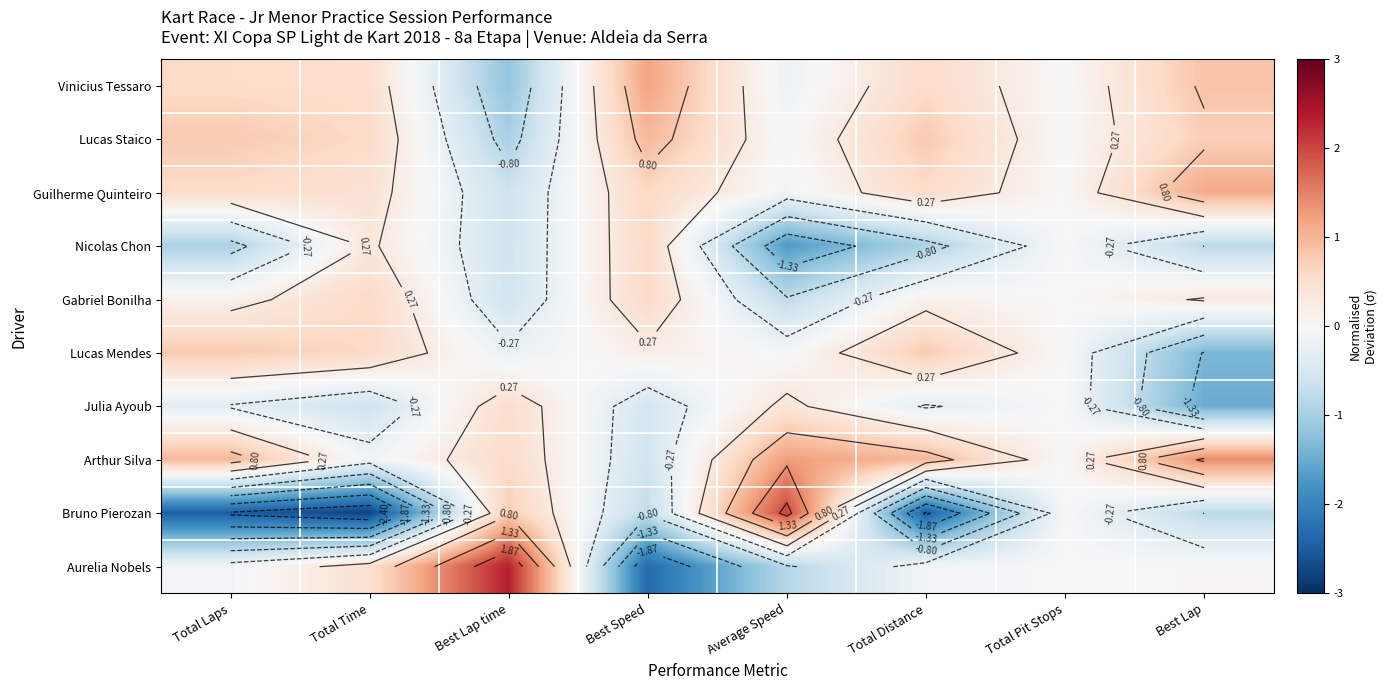

What is the difference between the Nicolas Chon values at Total Laps and Average Speed?

0.7